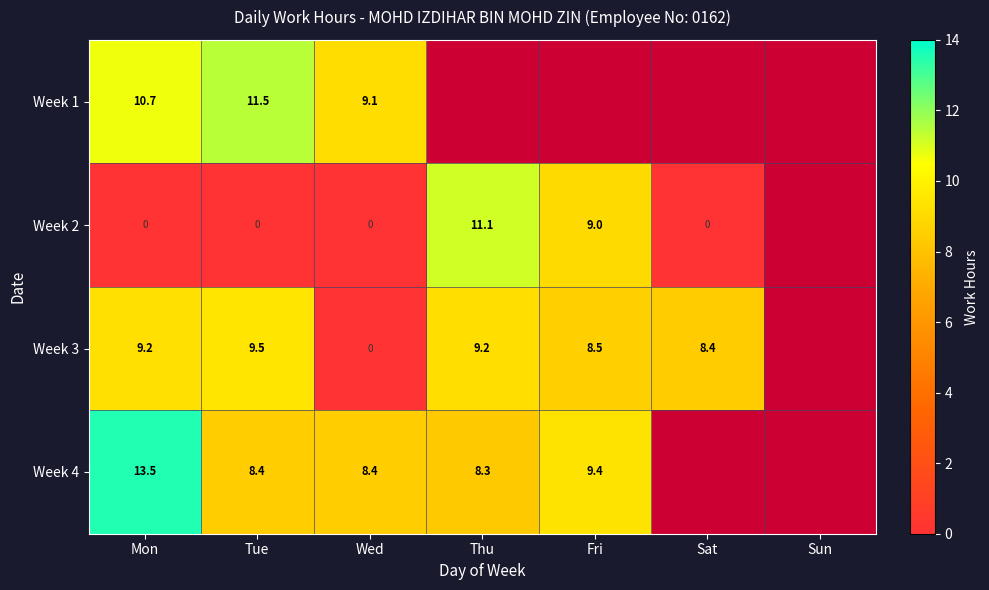

The value of Week 4 at Thu is 14.6. True or false?

False